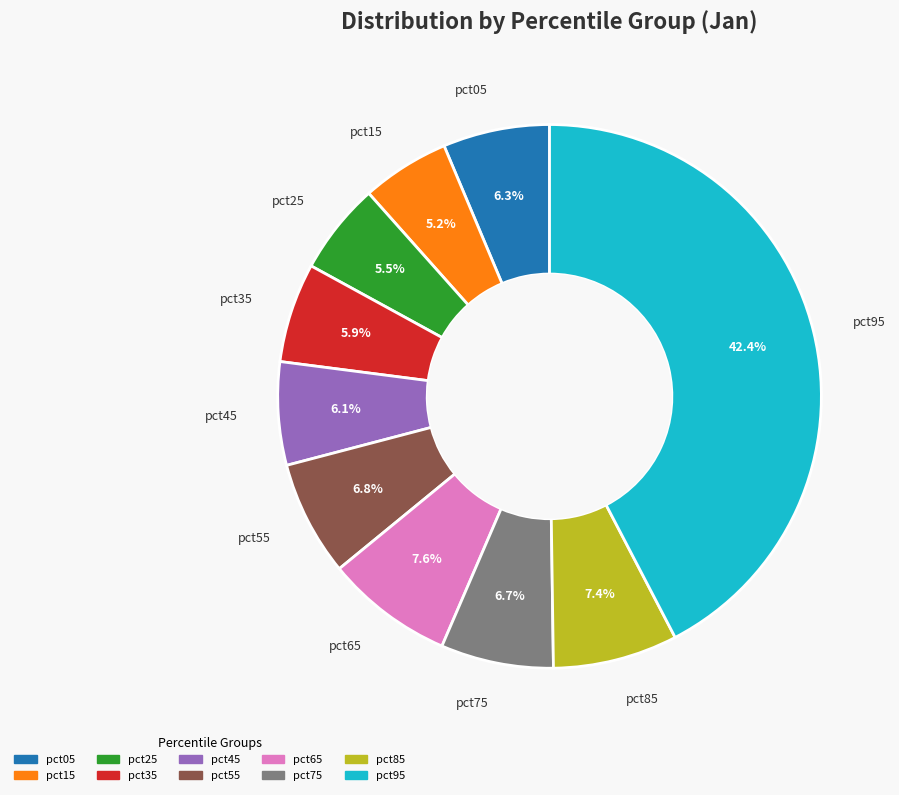

To the nearest percent, what is the average slice percentage?

10%